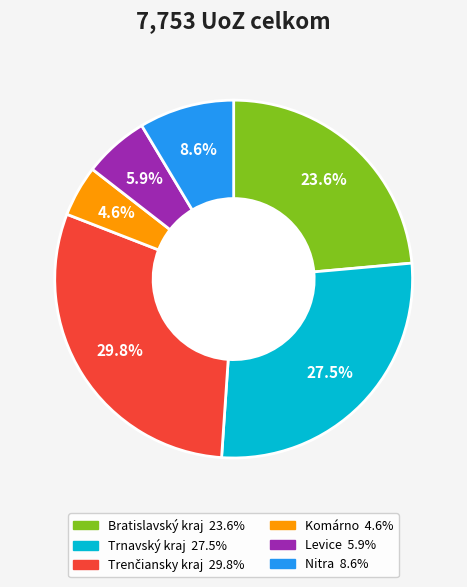

What is the total percentage of Bratislavský kraj and Trnavský kraj?

51.1%